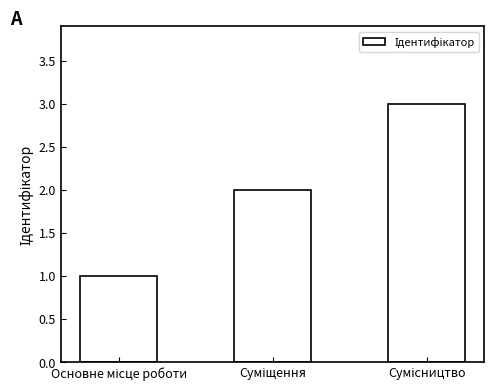

What is the sum of all values?

6